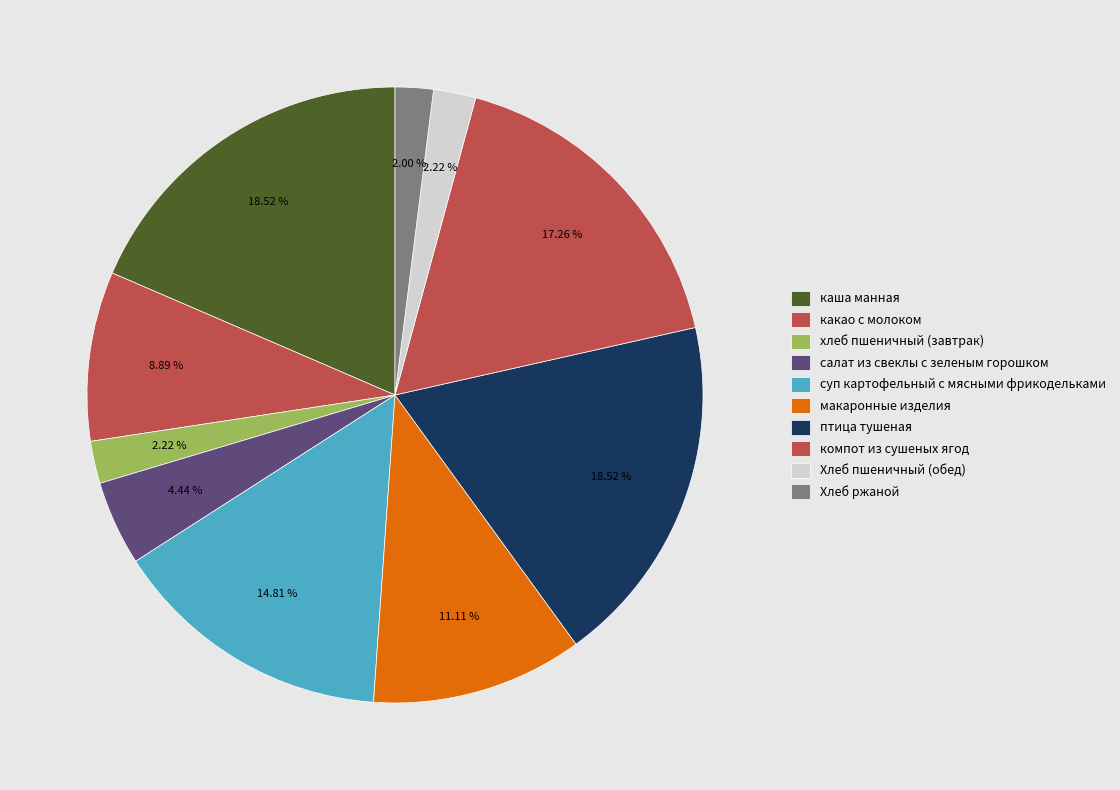

To the nearest percent, what is the difference between the largest and smallest slice percentages?

17%